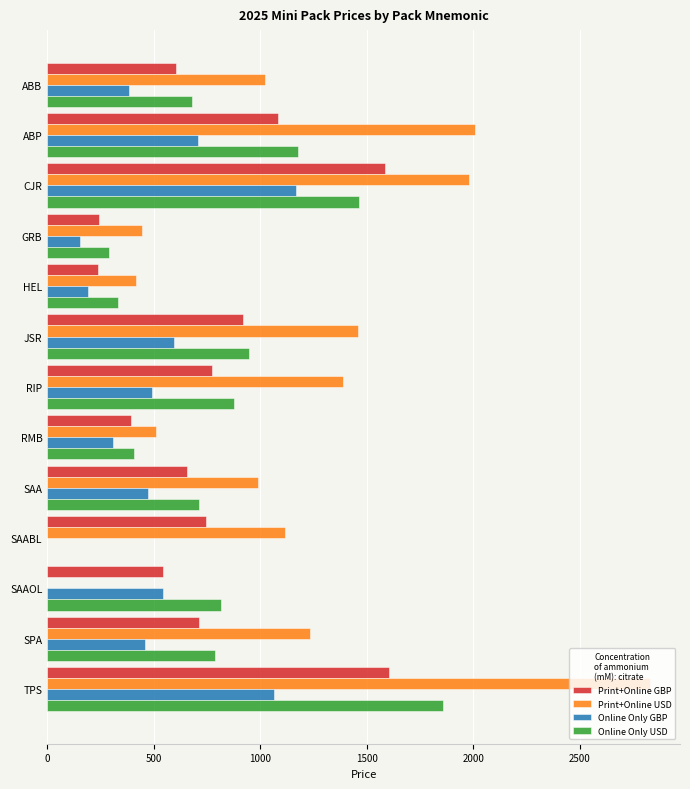

The value of Print+Online USD at SAA is 611. True or false?

False